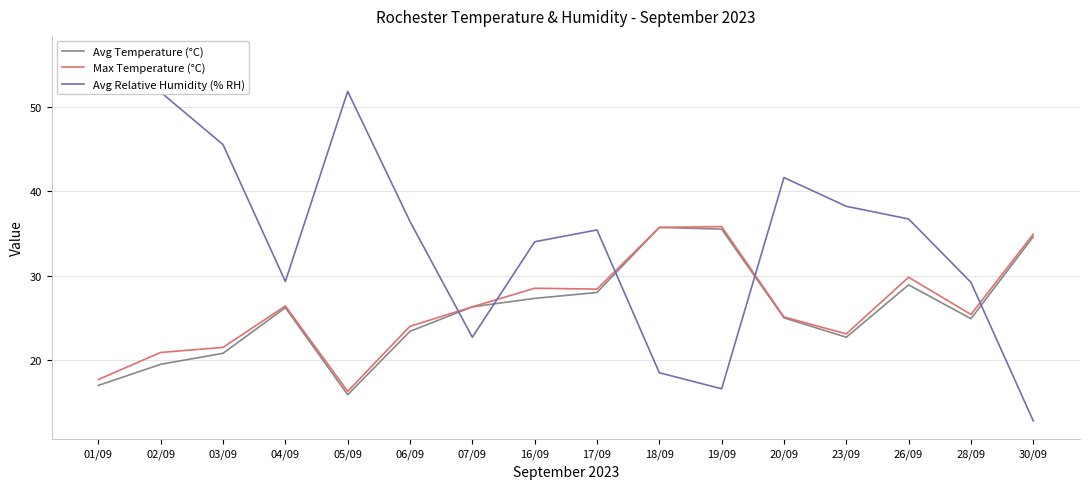

What are all the series names shown in the legend?

Avg Temperature (°C), Max Temperature (°C), Avg Relative Humidity (% RH)